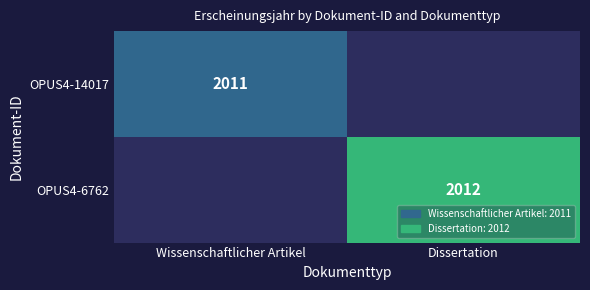

The OPUS4-6762 series shows 2012 at Dissertation. True or false?

True